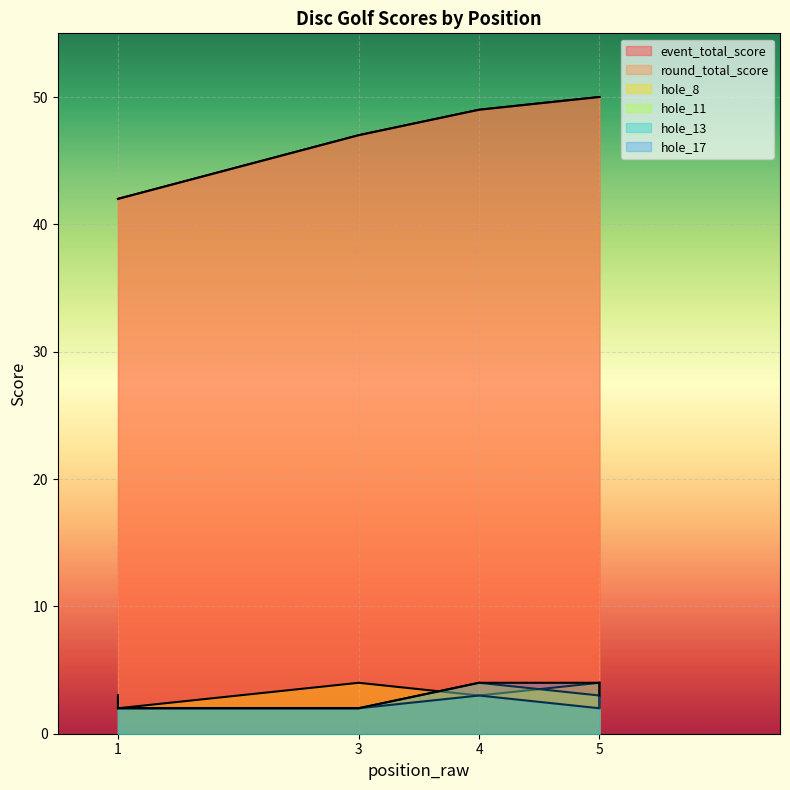

What is the average value of the hole_8 series?

3